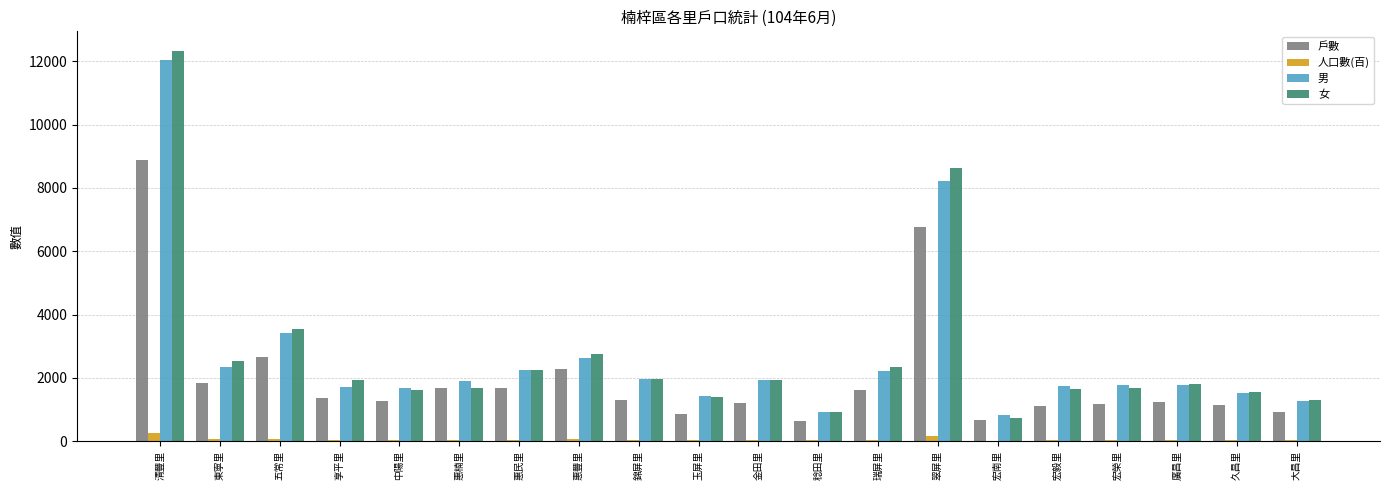

What is the maximum value for 男?

12062